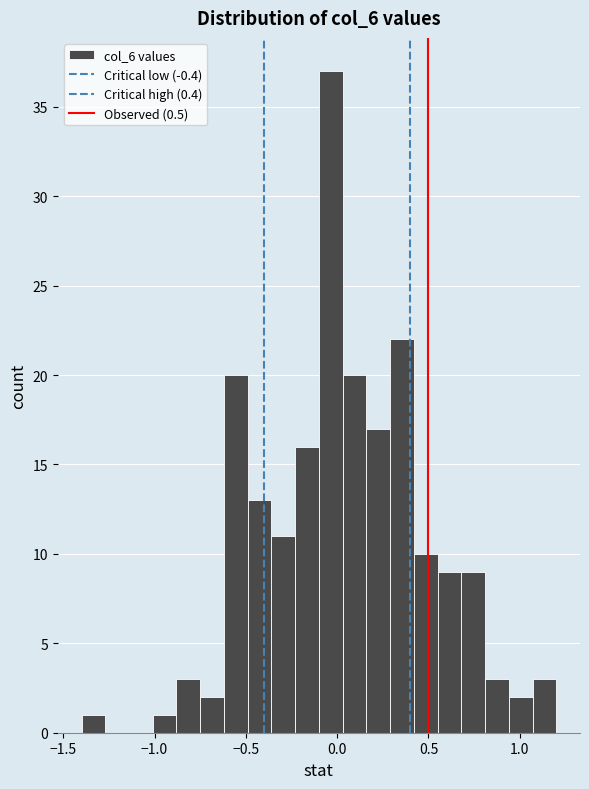

Around what value on the x-axis is the tallest bar? Give the approximate position of its centre, as read against the axis.

-0.05